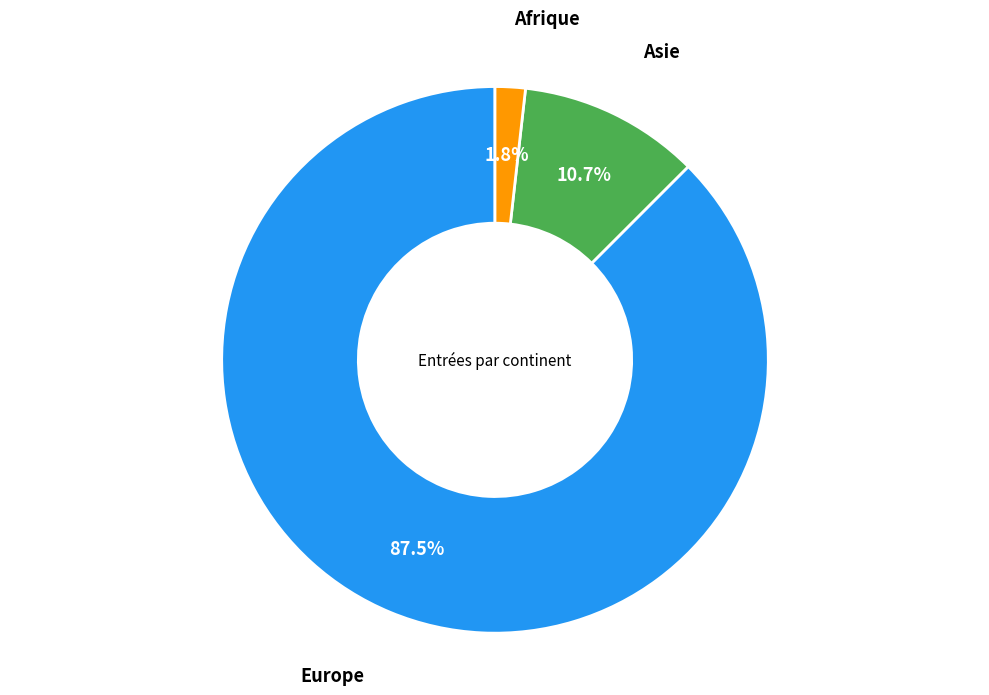

Is there a majority slice in this chart?

Yes